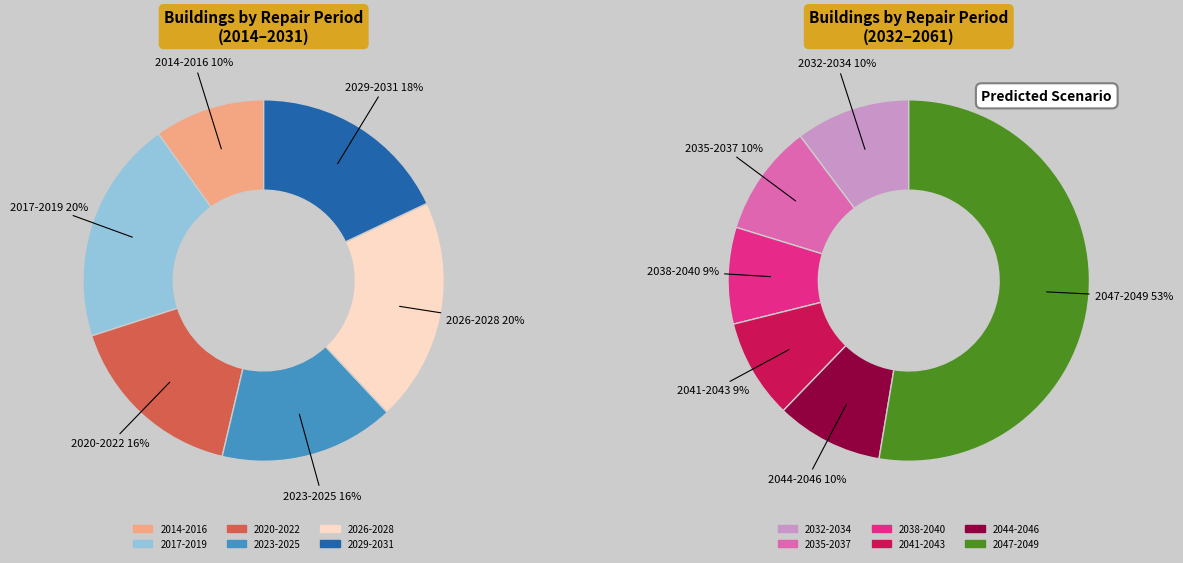

How many slices are in this pie chart?

6